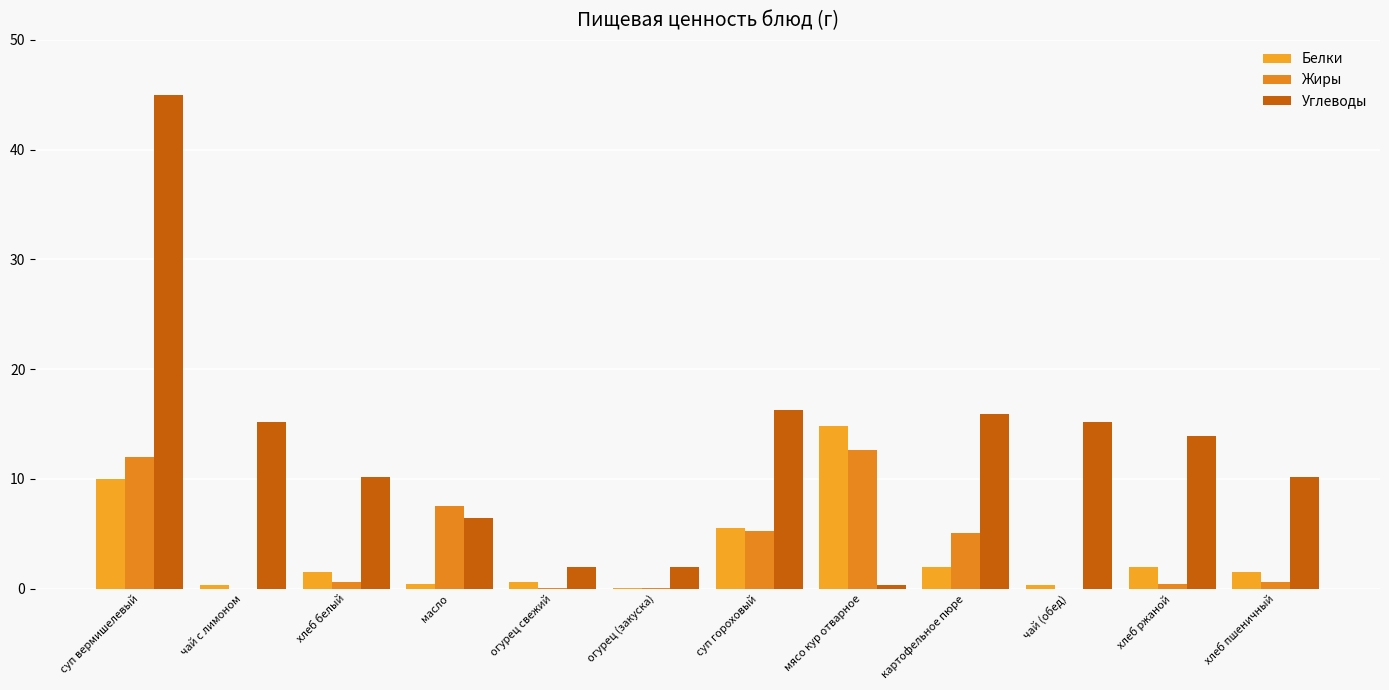

How many groups of bars are there?

12